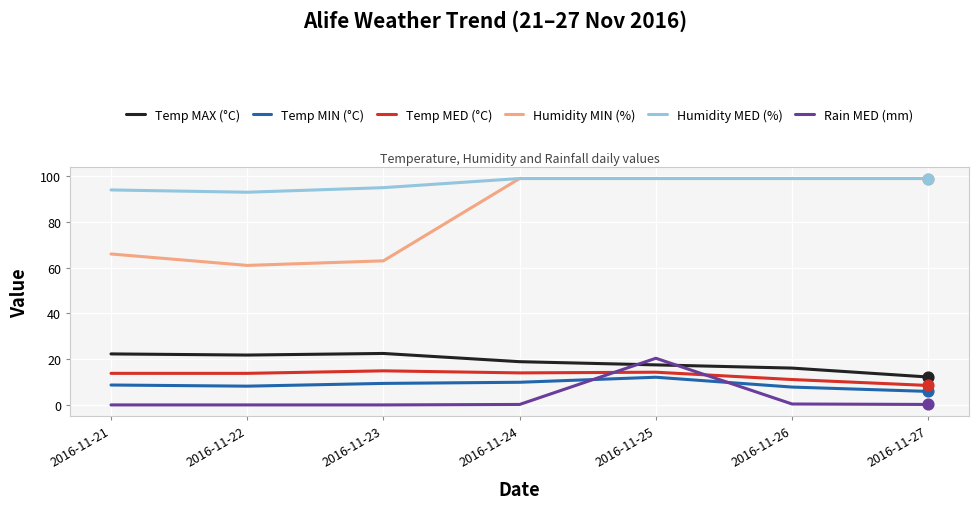

What is the total value across all series at 2016-11-23?

204.8